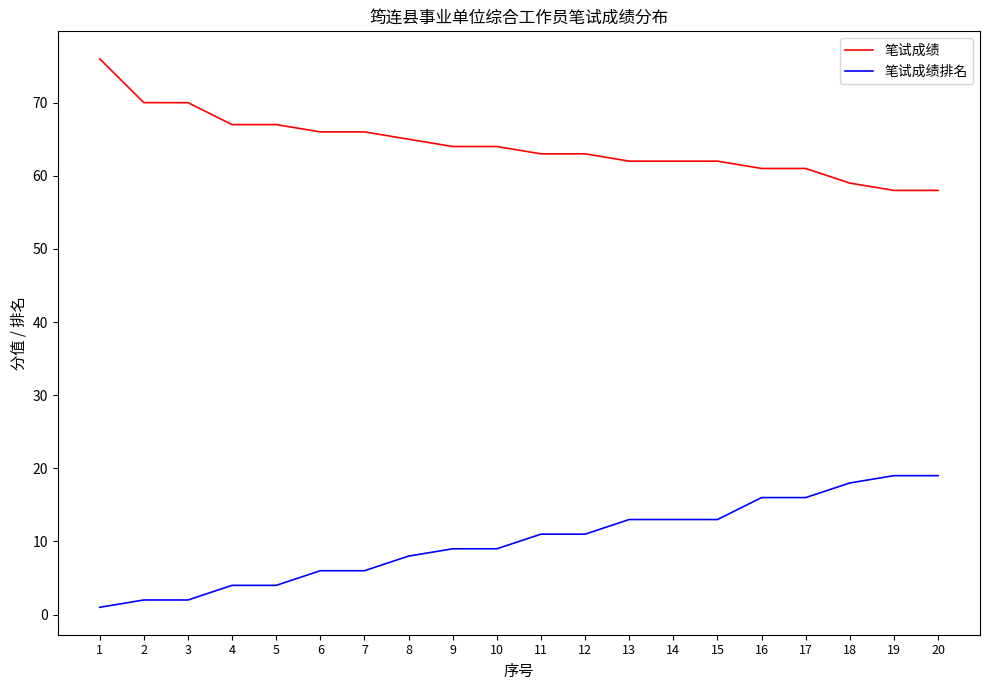

What is the highest value of the 笔试成绩 series?

76